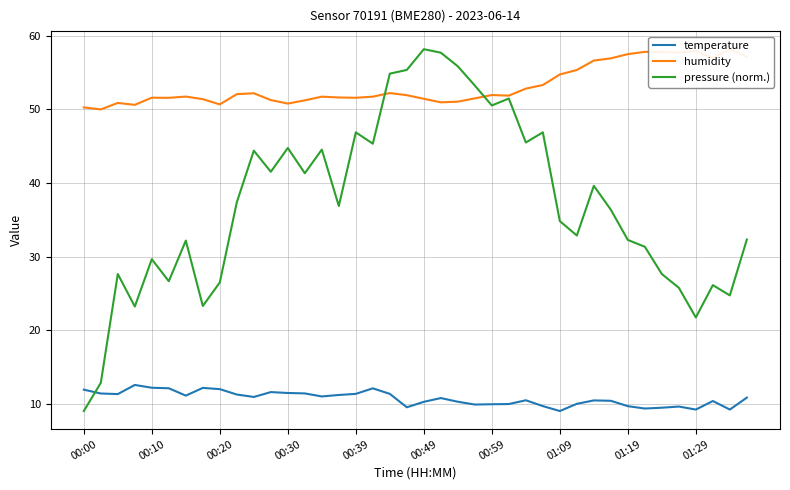

Where is humidity nearest to the value 54?

27